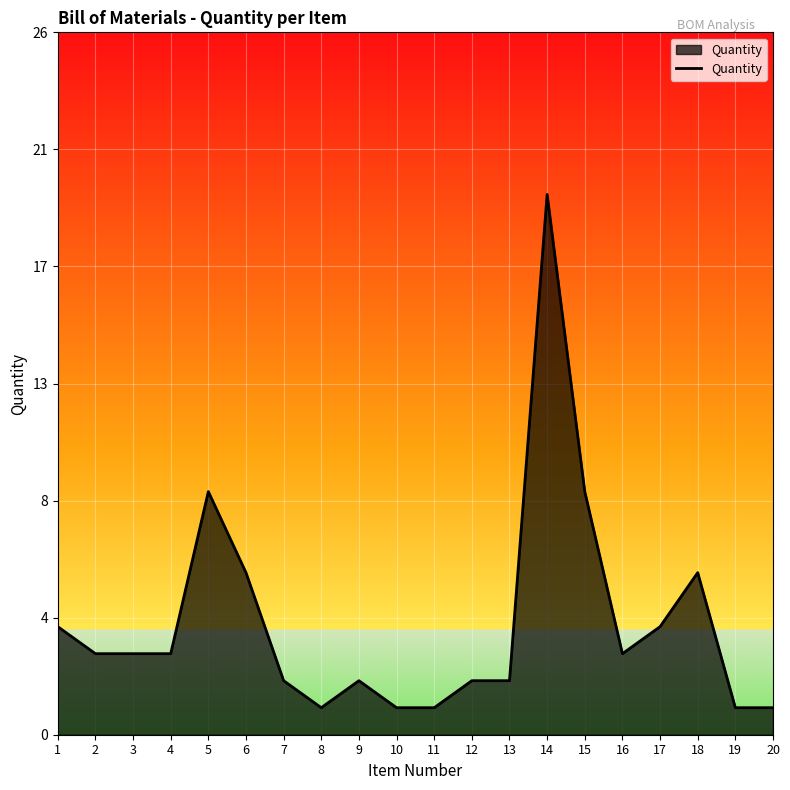

Rank the categories by value from lowest to highest.

8, 10, 11, 19, 20, 7, 9, 12, 13, 2, 3, 4, 16, 1, 17, 6, 18, 5, 15, 14